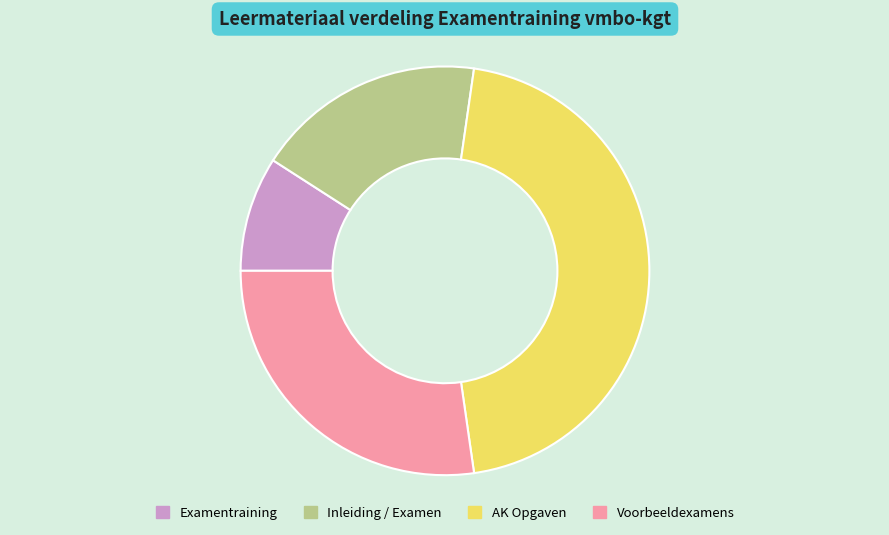

Which has a higher value, Voorbeeldexamens or AK Opgaven?

AK Opgaven